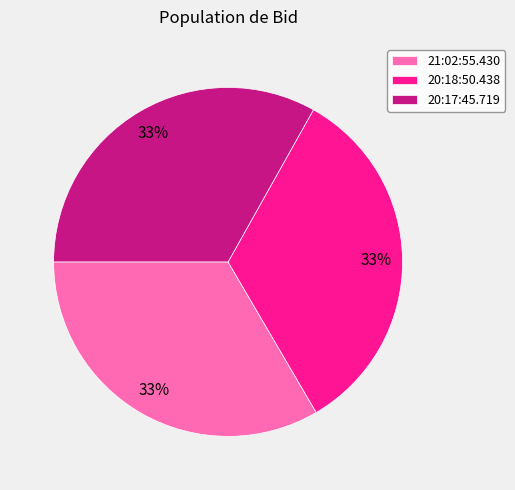

What percentage is the 20:17:45.719 slice, to the nearest percent?

33%